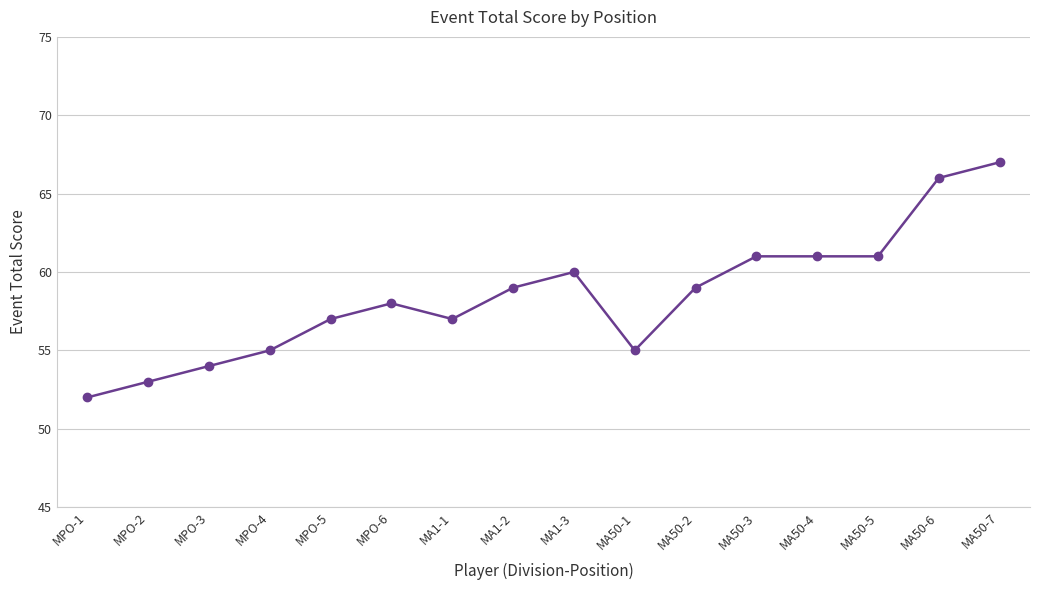

Reading left to right, what are all the values shown in this chart?

MPO-1=52	MPO-2=53	MPO-3=54	MPO-4=55	MPO-5=57	MPO-6=58	MA1-1=57	MA1-2=59	MA1-3=60	MA50-1=55	MA50-2=59	MA50-3=61	MA50-4=61	MA50-5=61	MA50-6=66	MA50-7=67